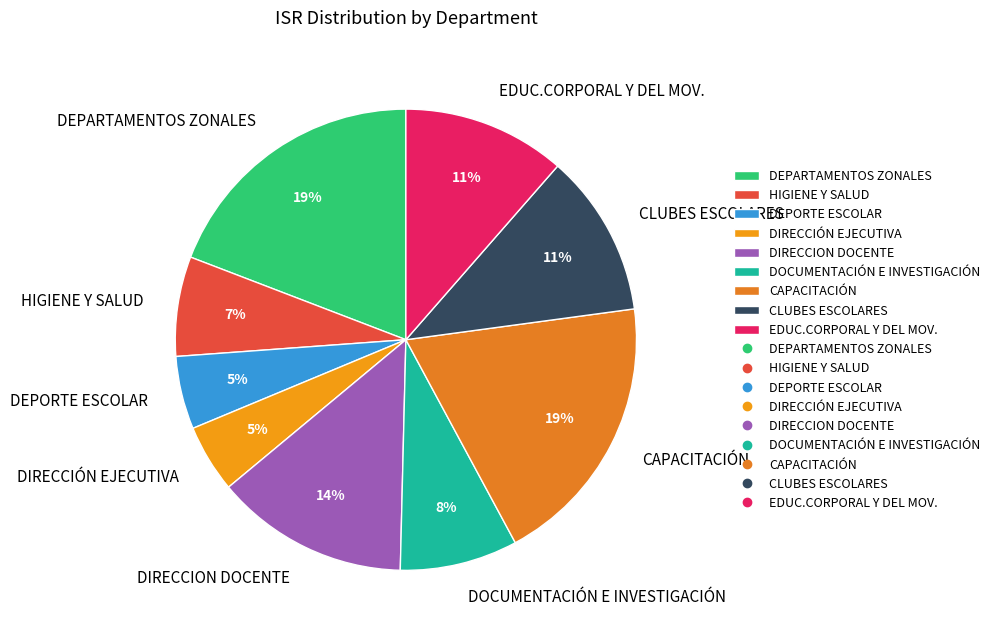

Is there any slice that represents more than half of the pie?

No